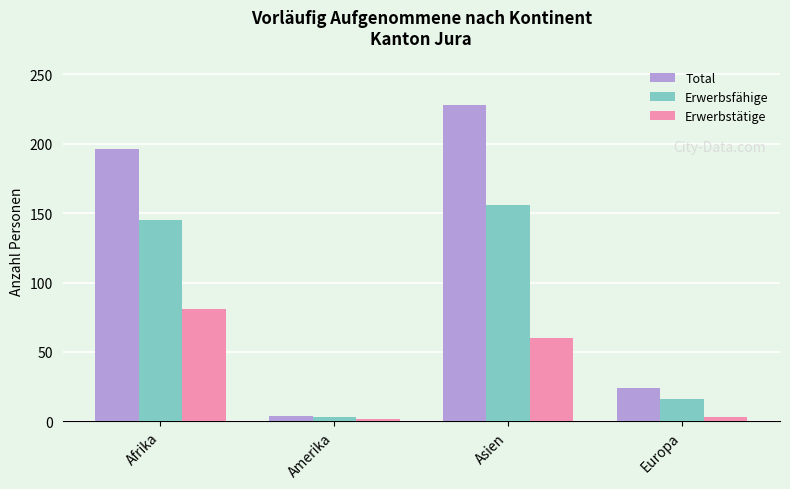

List the labels in order of Erwerbsfähige value, largest first.

Asien, Afrika, Europa, Amerika